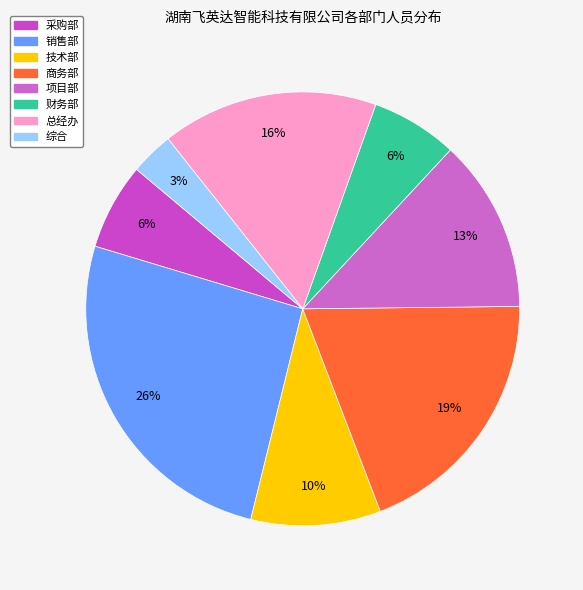

How many slices are in this pie chart?

8